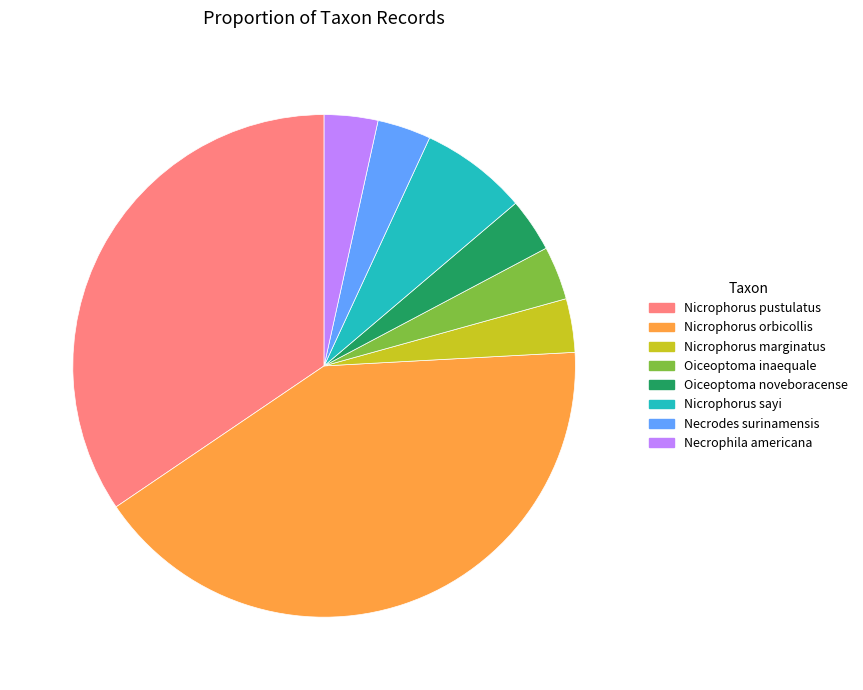

Combined, do Nicrophorus sayi and Necrophila americana account for over 50%?

No